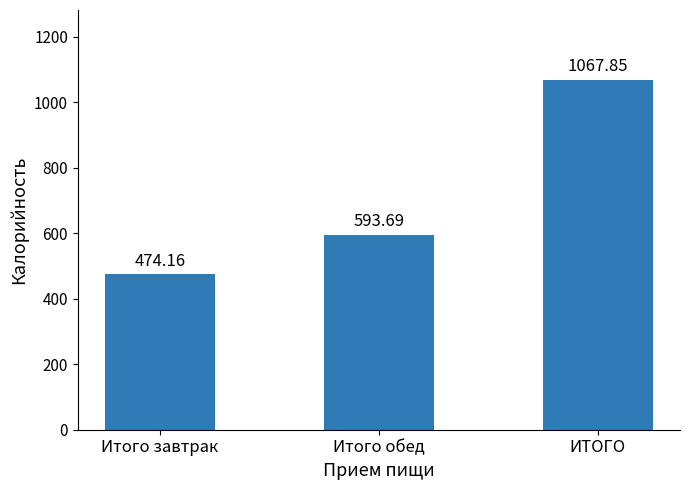

How many distinct data groups are displayed?

1